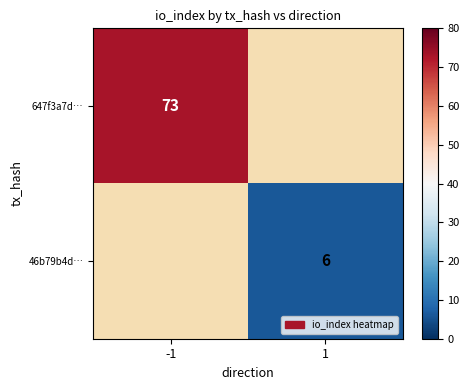

At how many categories does at least one series exceed 30?

1